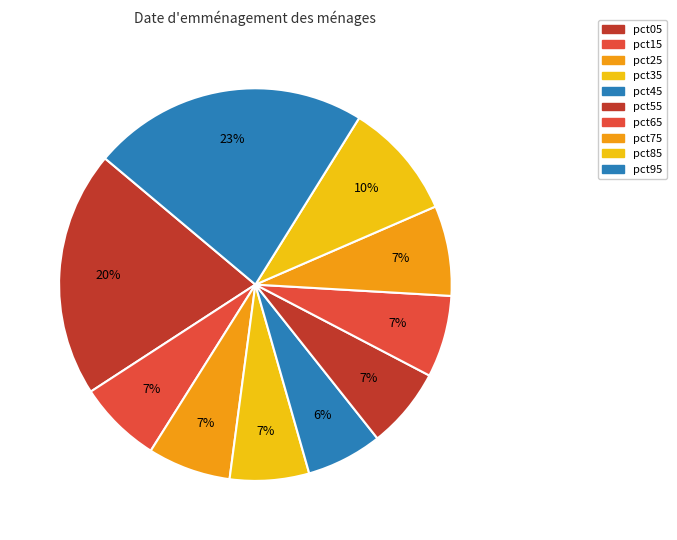

Is there a majority slice in this chart?

No